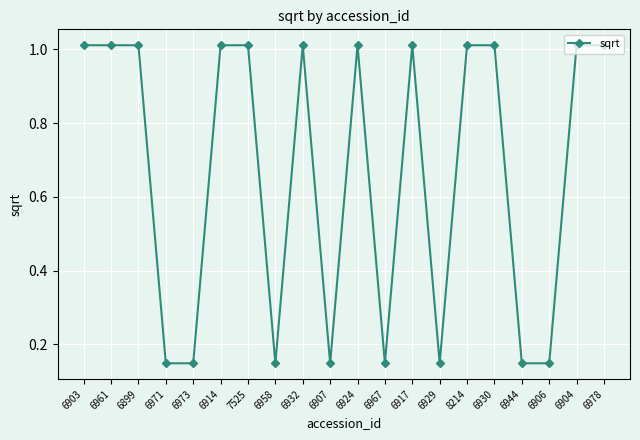

The value at 6961 is 0.4. True or false?

False